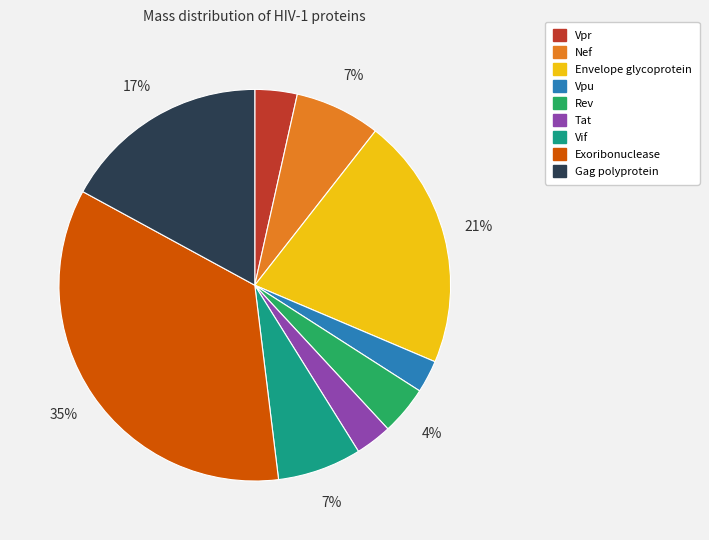

Between Gag polyprotein and Vpr, which is larger?

Gag polyprotein